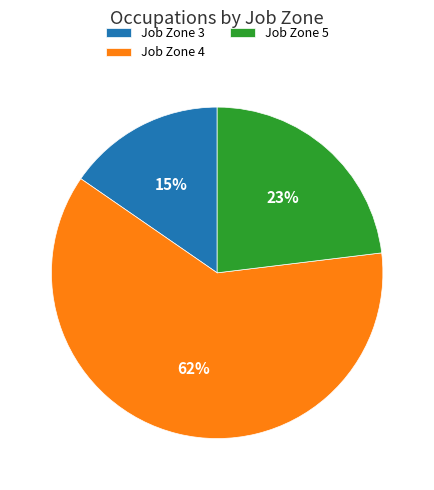

Rank the categories by value from lowest to highest.

Job Zone 3, Job Zone 5, Job Zone 4